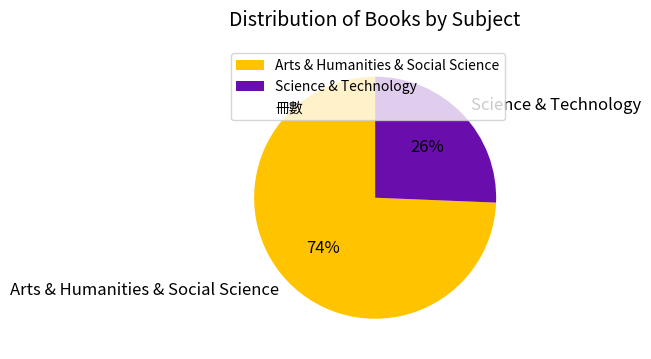

The Science & Technology slice represents 37% of the pie. True or false?

False